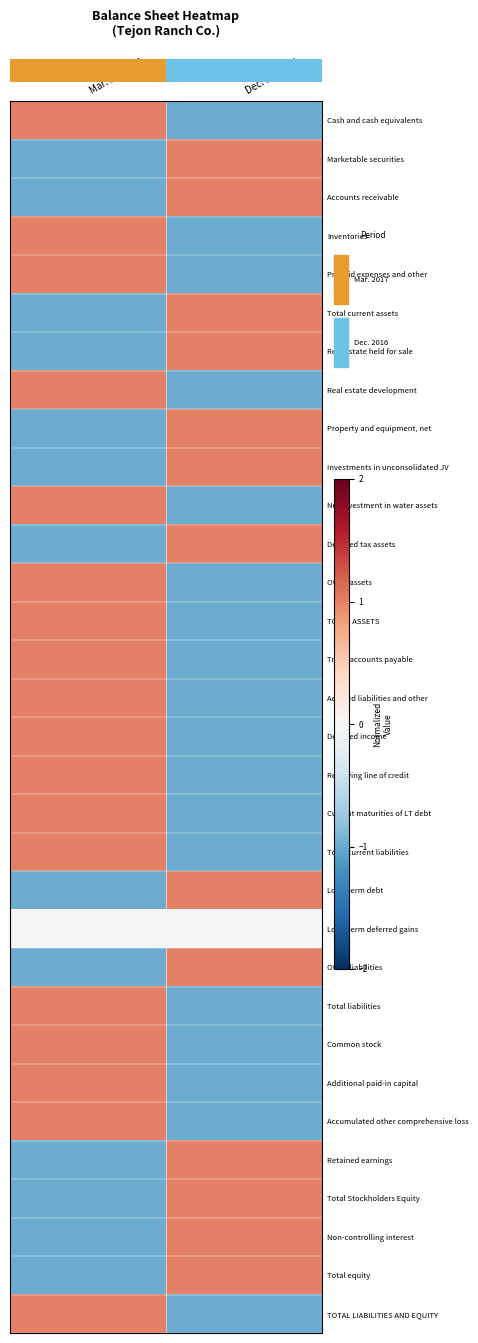

At how many categories does at least one series exceed 0?

2